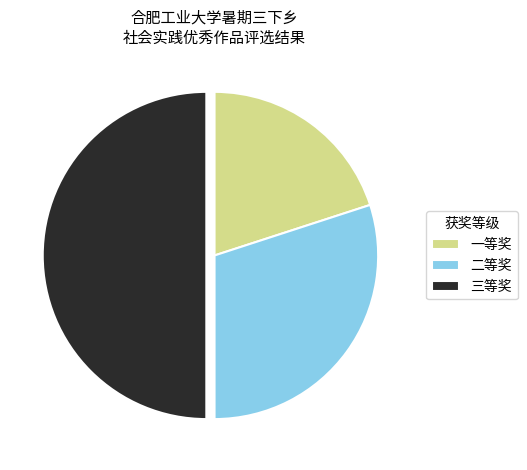

True or false: 一等奖 accounts for 8% of the total.

False